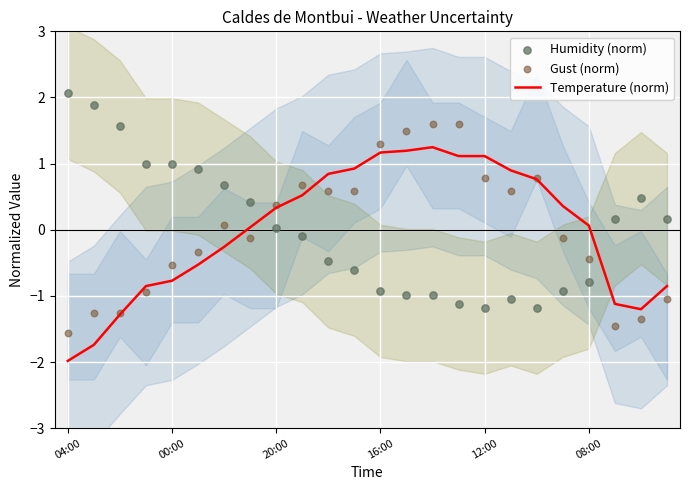

At how many categories does at least one series exceed 0?

24